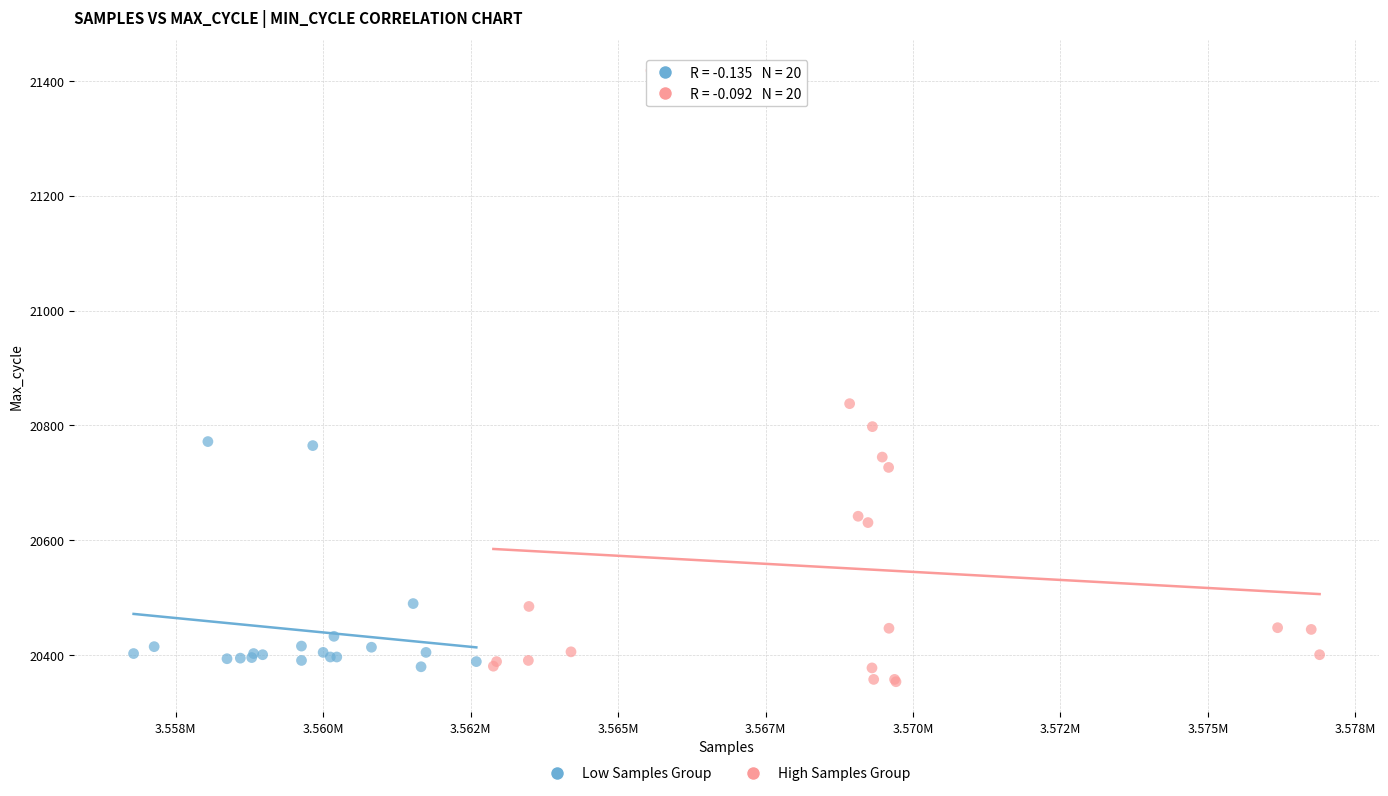

What are all the series names shown in the legend?

Low Samples Group, High Samples Group